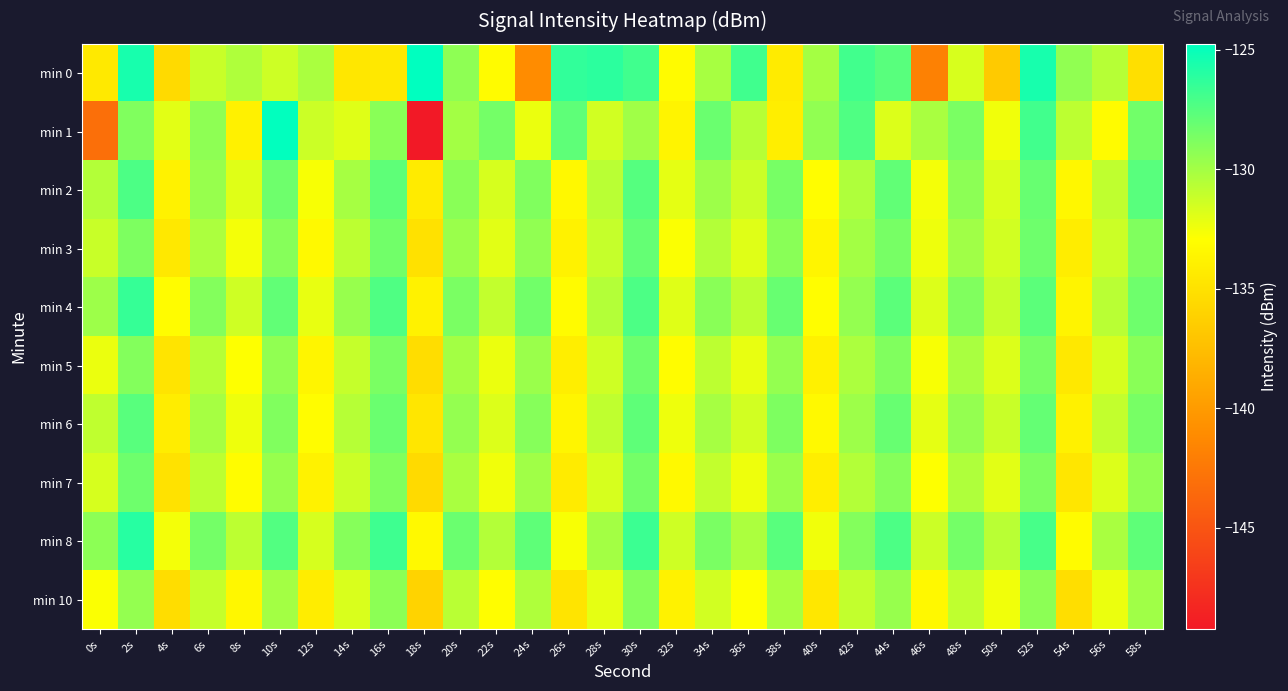

Which has a higher value, 8s or 44s?

44s